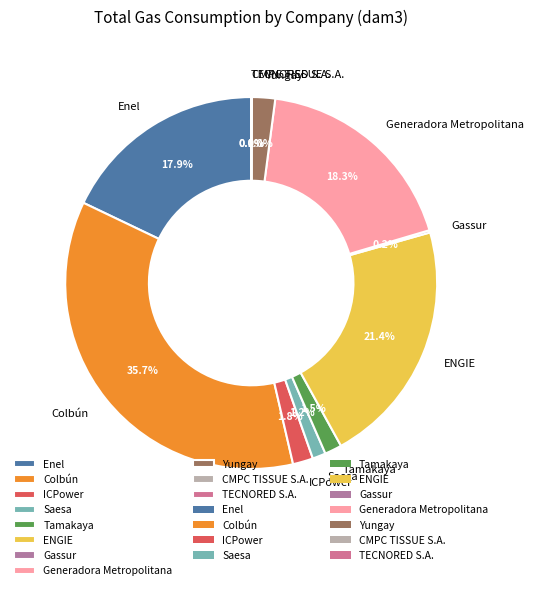

To the nearest percent, what is the difference between the ICPower and Enel slice percentages?

16%